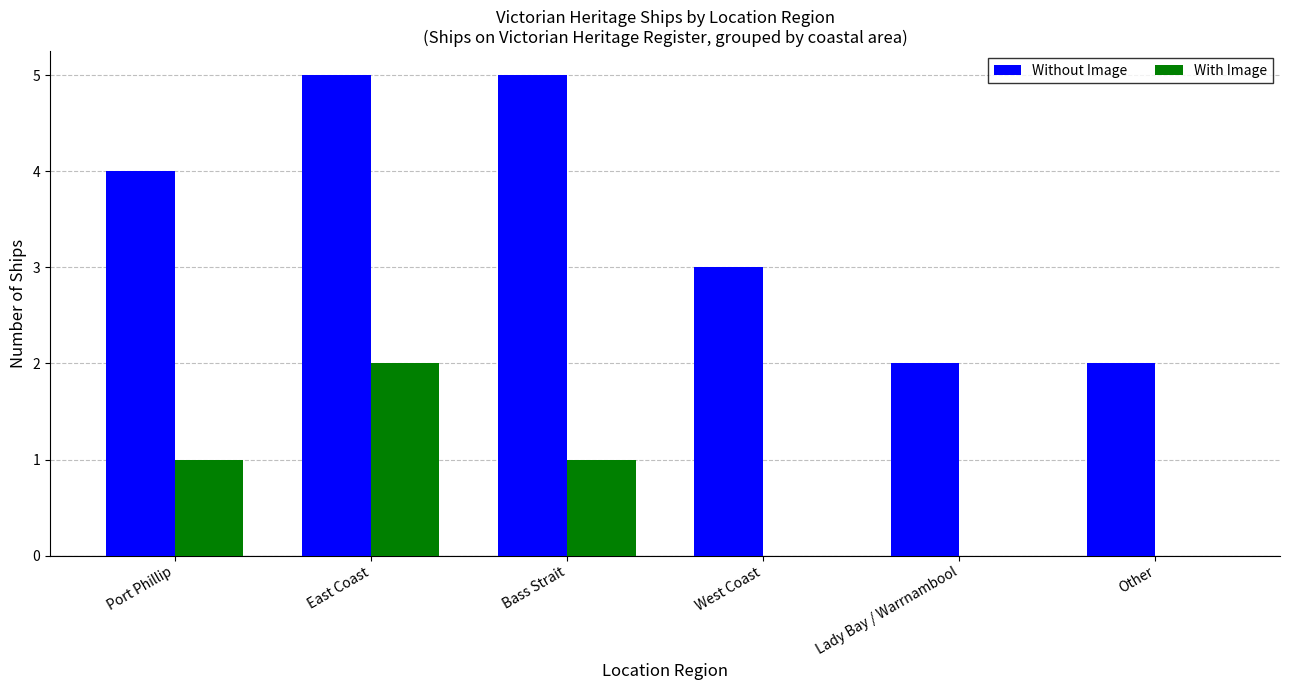

What is the maximum value for Without Image?

5